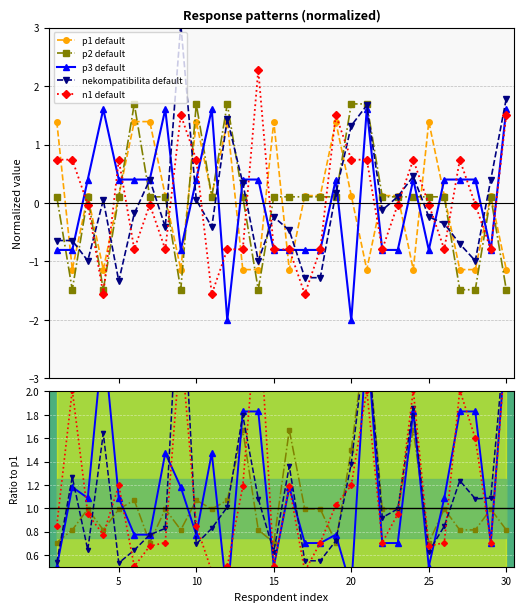

At which label is p3 default closest to 1?

10